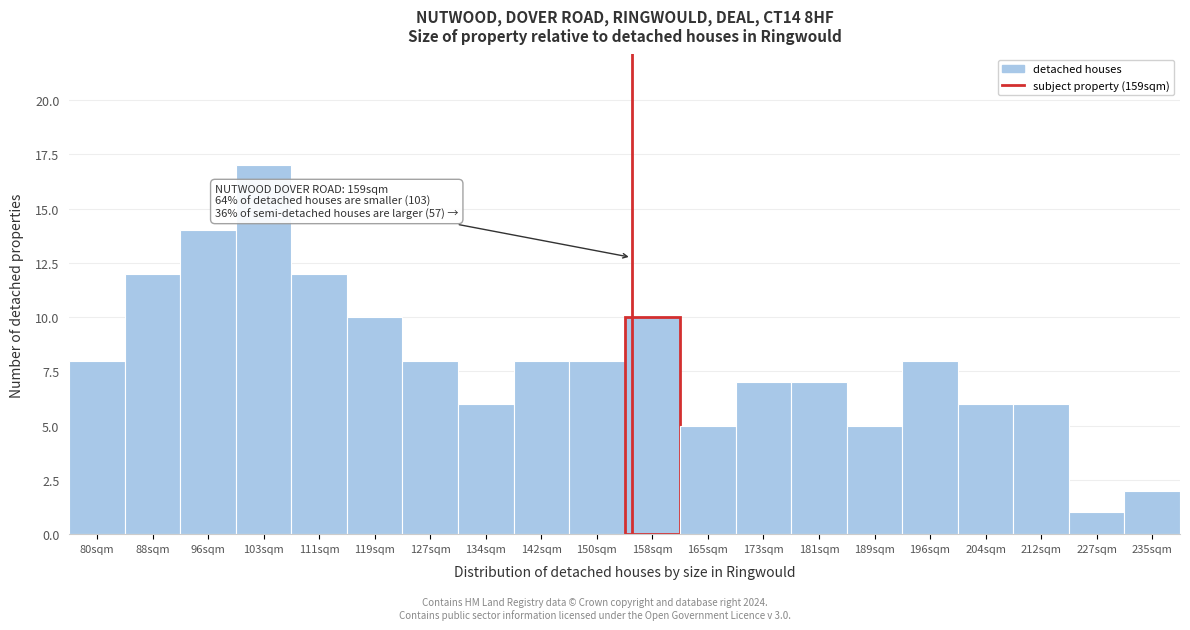

Reading left to right, extract all data points from this chart.

80sqm=8	88sqm=12	96sqm=14	103sqm=17	111sqm=12	119sqm=10	127sqm=8	134sqm=6	142sqm=8	150sqm=8	158sqm=10	165sqm=5	173sqm=7	181sqm=7	189sqm=5	196sqm=8	204sqm=6	212sqm=6	227sqm=1	235sqm=2